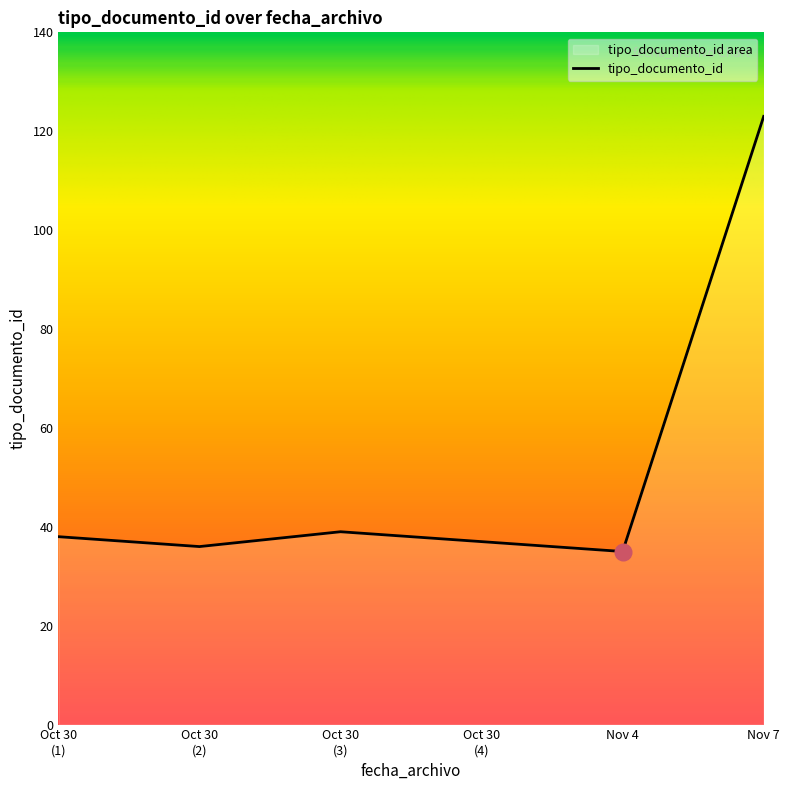

How many interior local valleys (lower than both neighbors) does the data have?

2